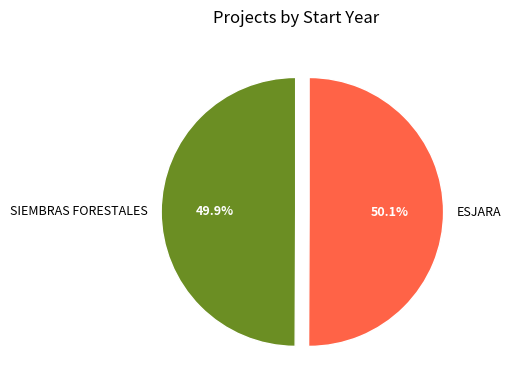

Approximately how many times larger is the value at SIEMBRAS FORESTALES compared to ESJARA?

1.0